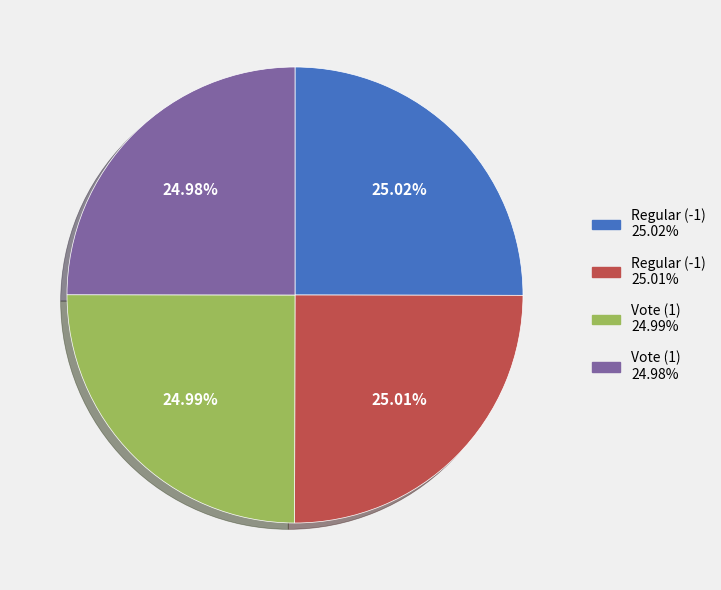

How many slices are in this pie chart?

4